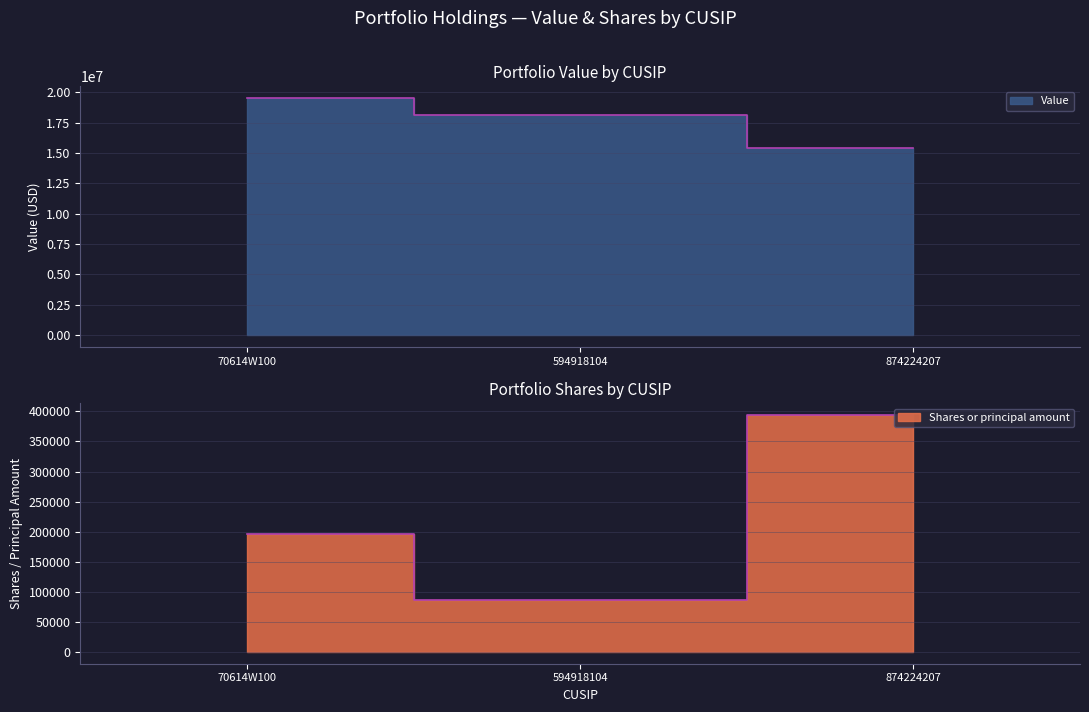

List the series in order of their overall mean, highest first.

Value, Shares or principal amount